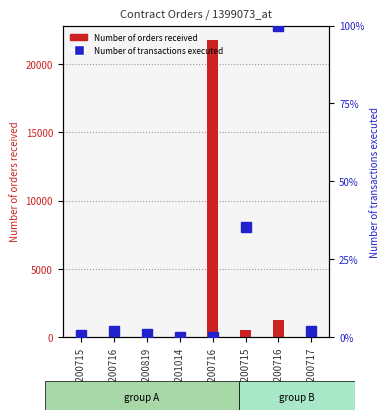

What is the total value across all series at AHD200717?

32.8